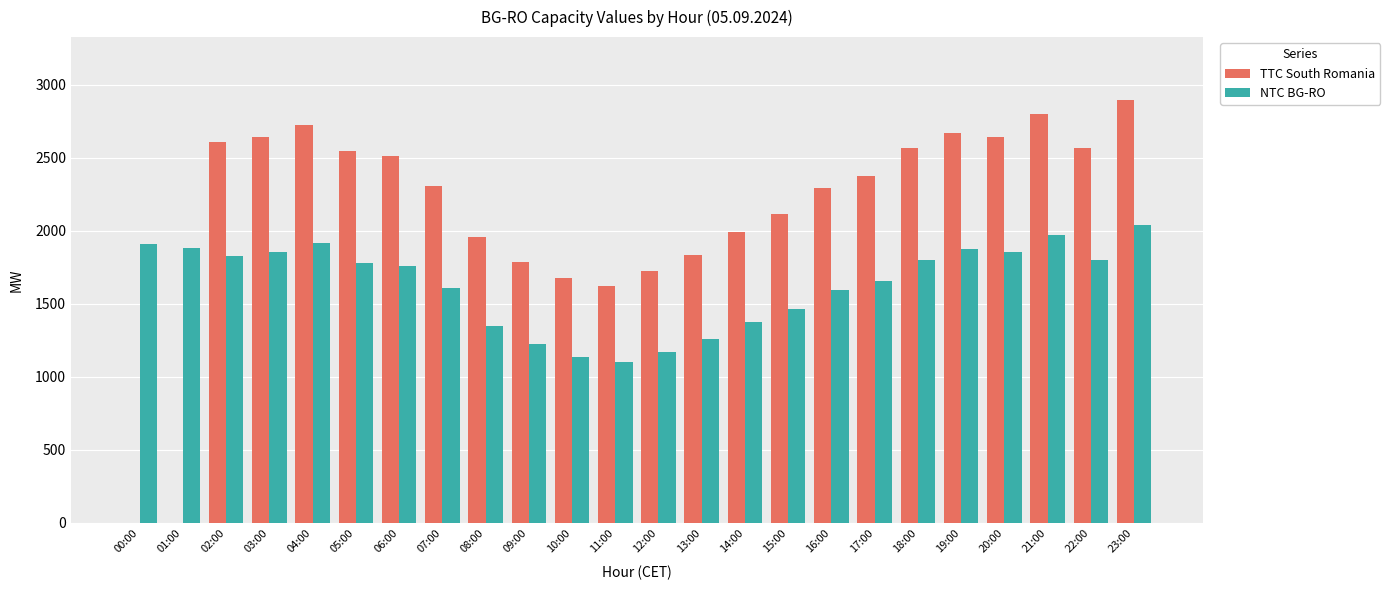

What is the greatest value displayed?

2891